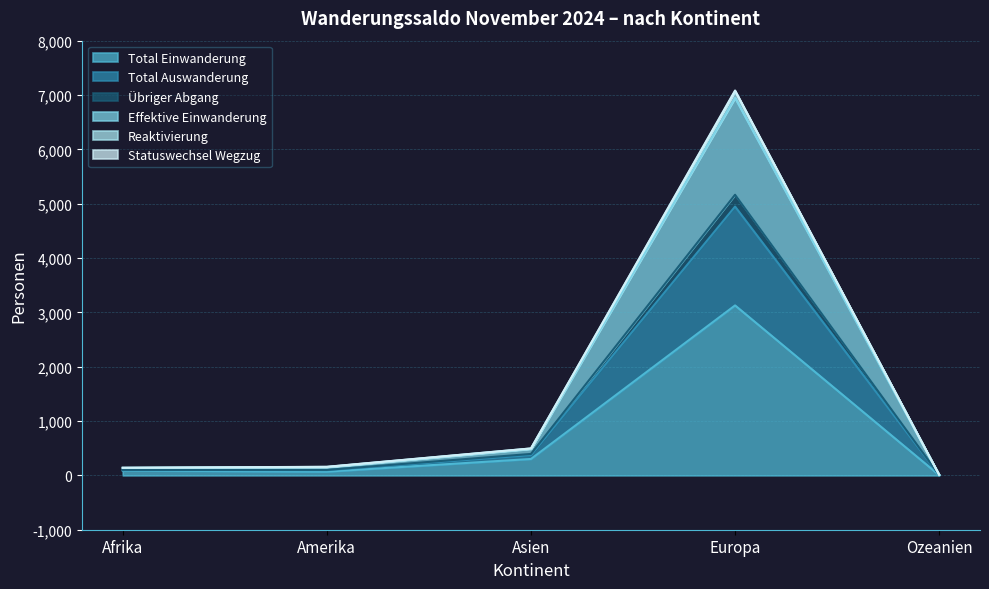

True or false: Reaktivierung and Statuswechsel Wegzug intersect in this chart.

False